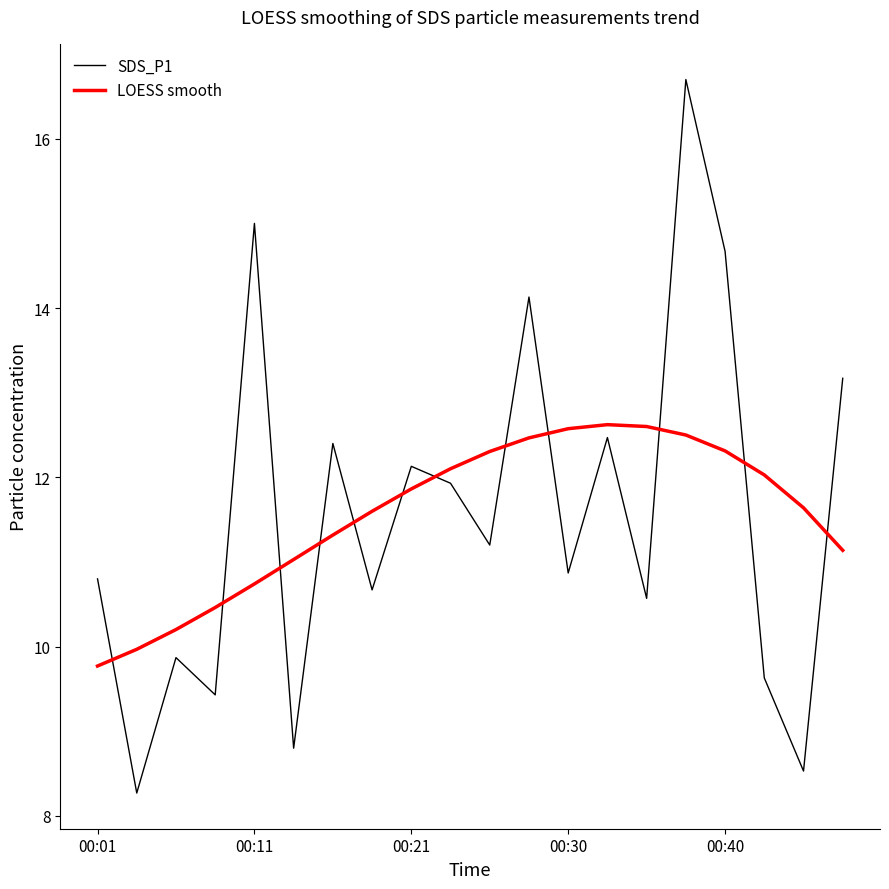

Which series has the largest range (max minus min)?

SDS_P1